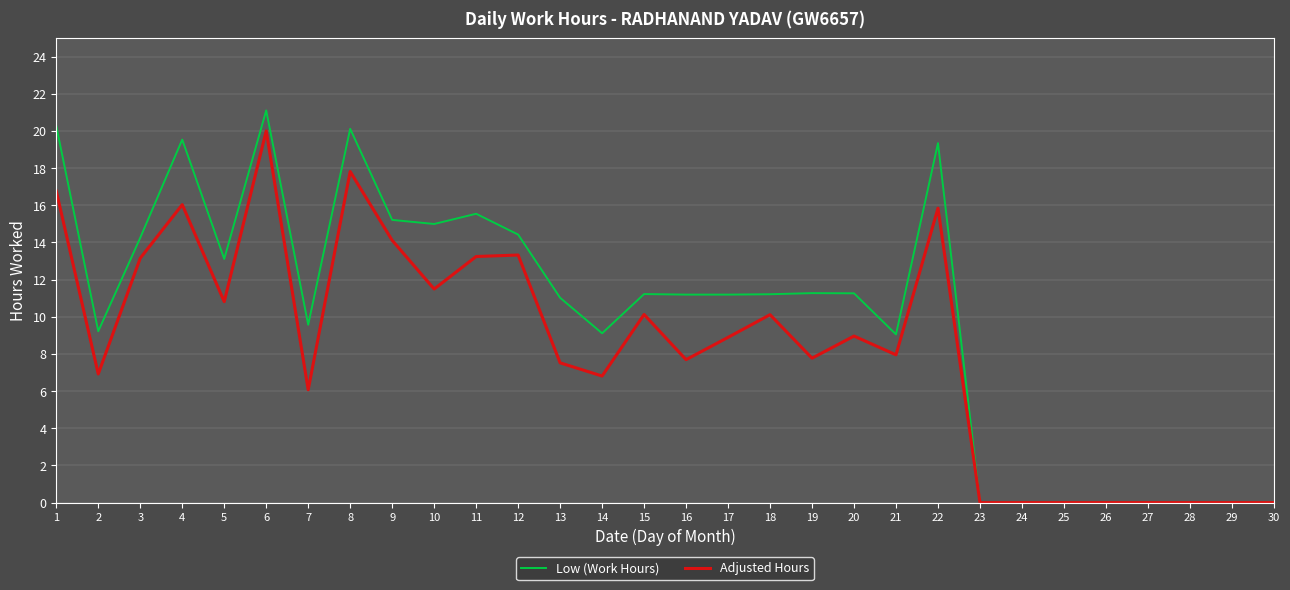

At which category is the sum across all series the highest?

6